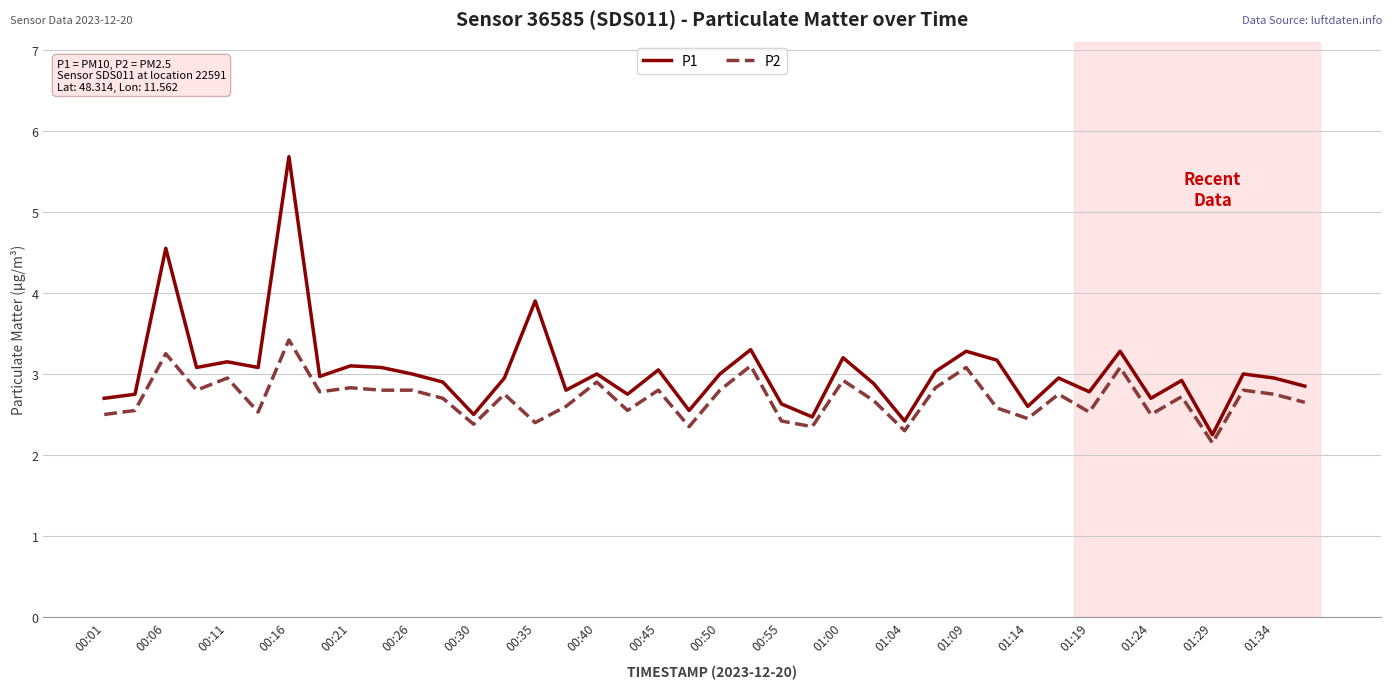

What is the difference between the maximum and minimum values in the P1 series?

3.4